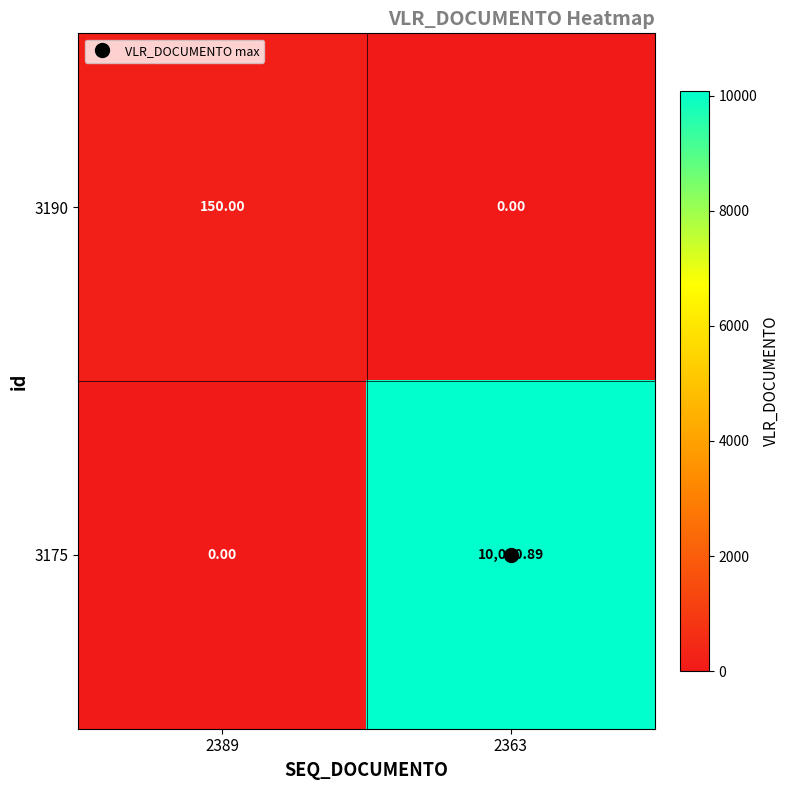

Which series changed the most between 2389 and 2363?

3175